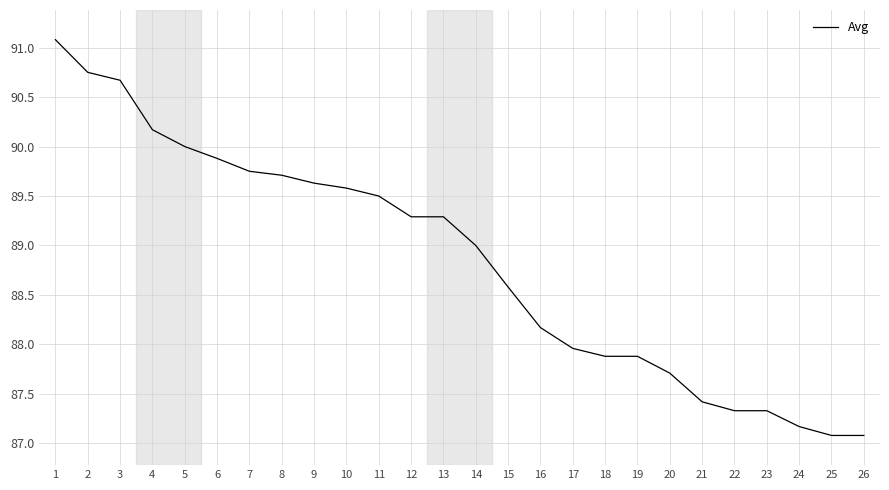

True or false: the data shows 136.8 at 12.

False